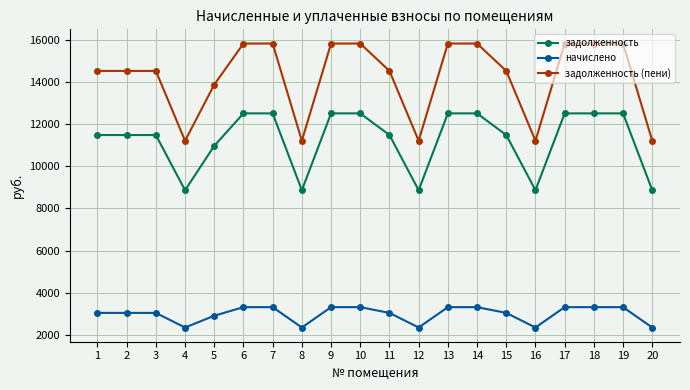

How many lines are shown in the chart?

3